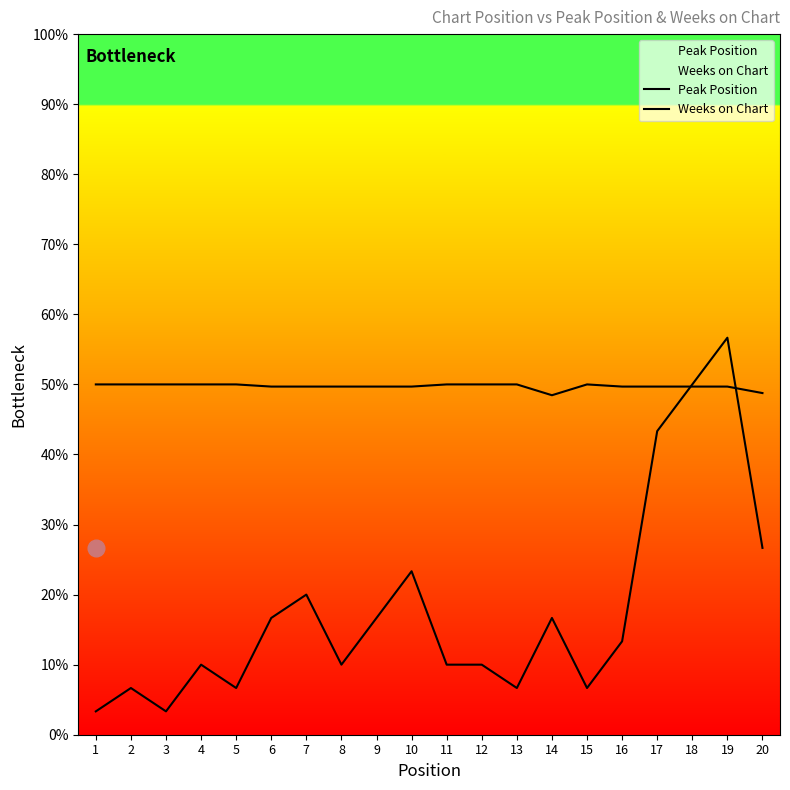

At which category does Weeks on Chart reach its first local valley?

14